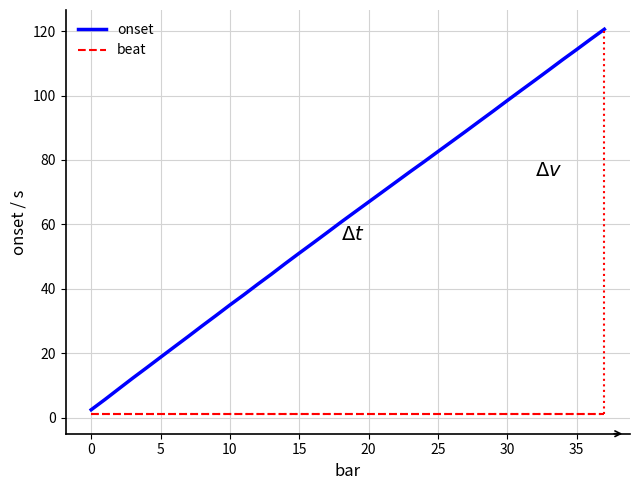

Rank the series by their maximum value, from highest to lowest.

onset, beat